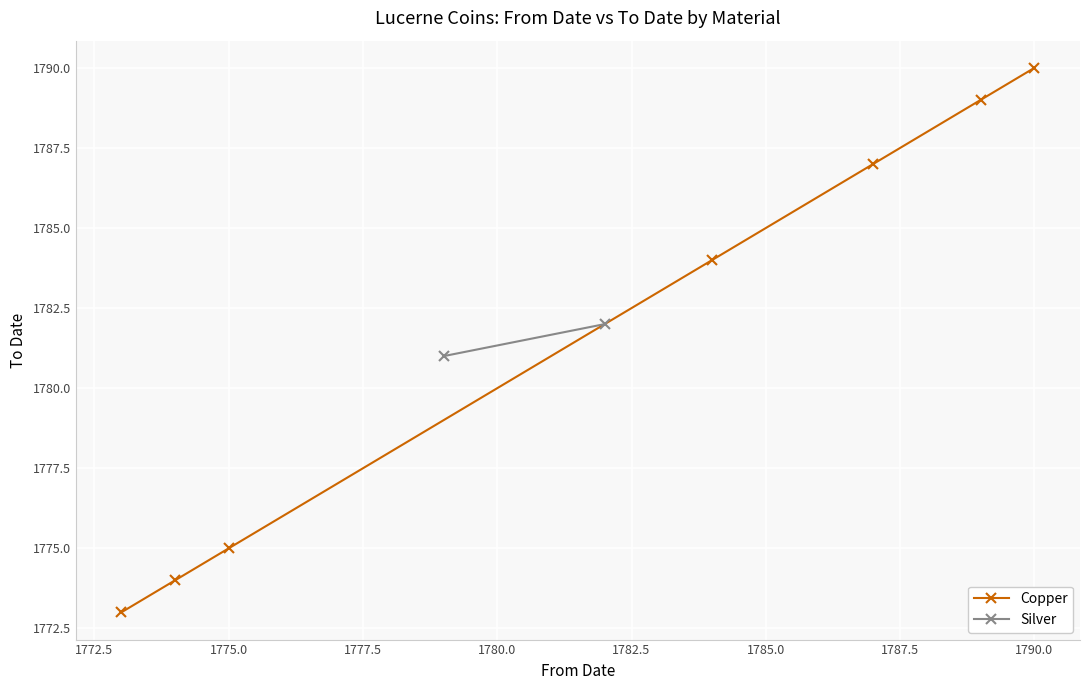

What is the difference between the second highest and minimum values?

16